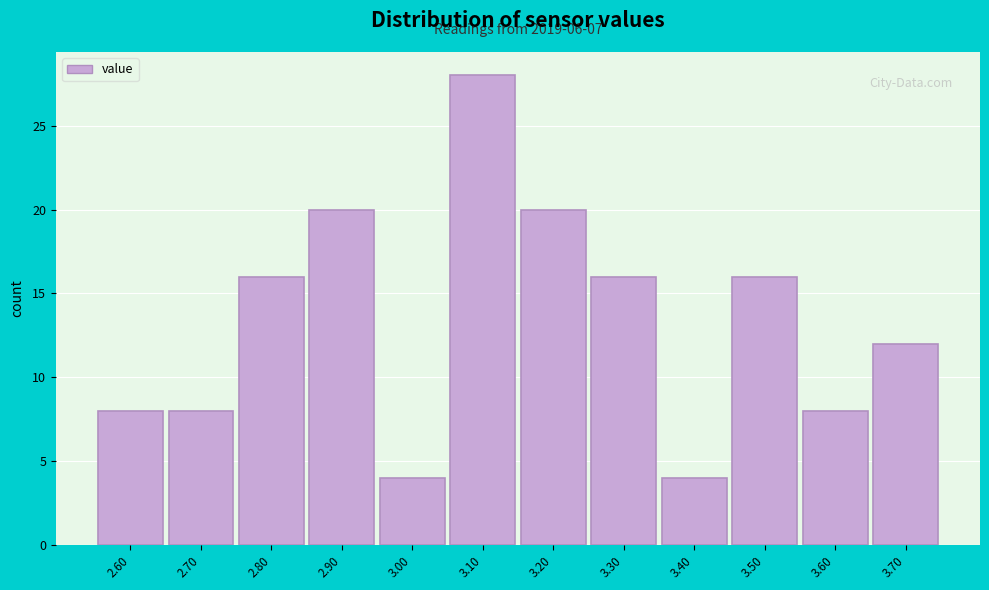

Reading right to left, transcribe all the data shown in this chart.

3.70=12	3.60=8	3.50=16	3.40=4	3.30=16	3.20=20	3.10=28	3.00=4	2.90=20	2.80=16	2.70=8	2.60=8